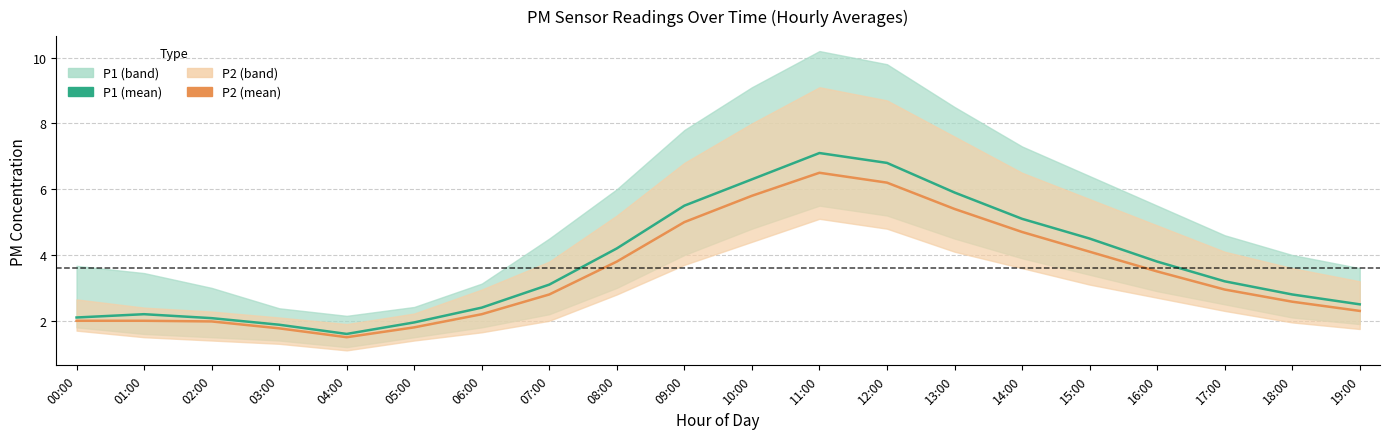

What is the value of the P2 point at the 20th from the left?

2.3